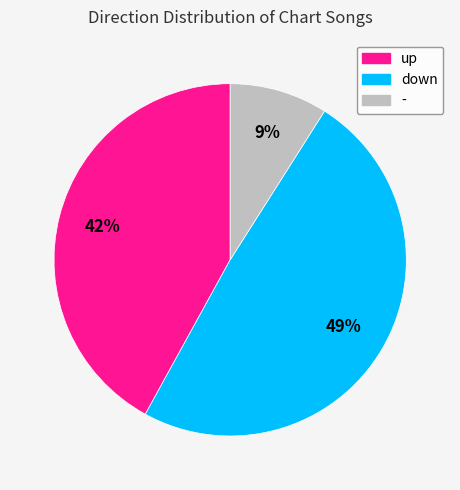

Does - account for over 50% of the chart?

No